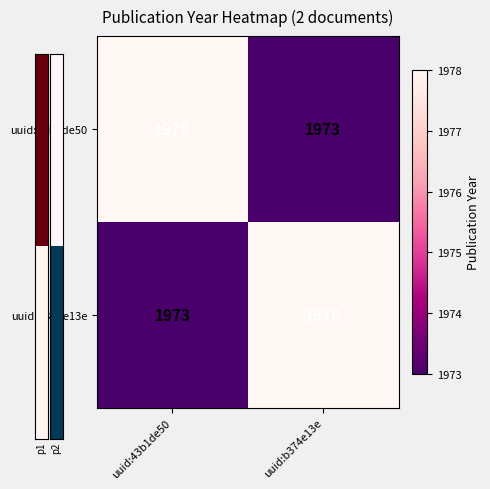

What is the approximate value of uuid:43b1de50 at uuid:43b1de50?

1978